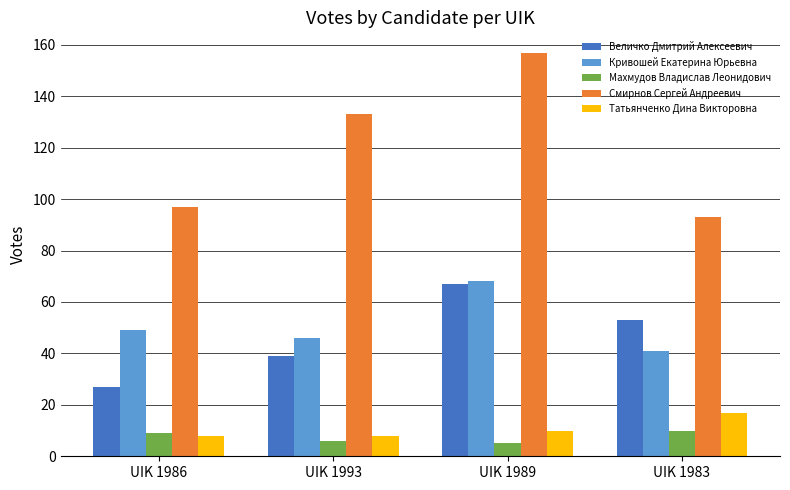

At which label is Смирнов Сергей Андреевич closest to 125?

UIK 1993